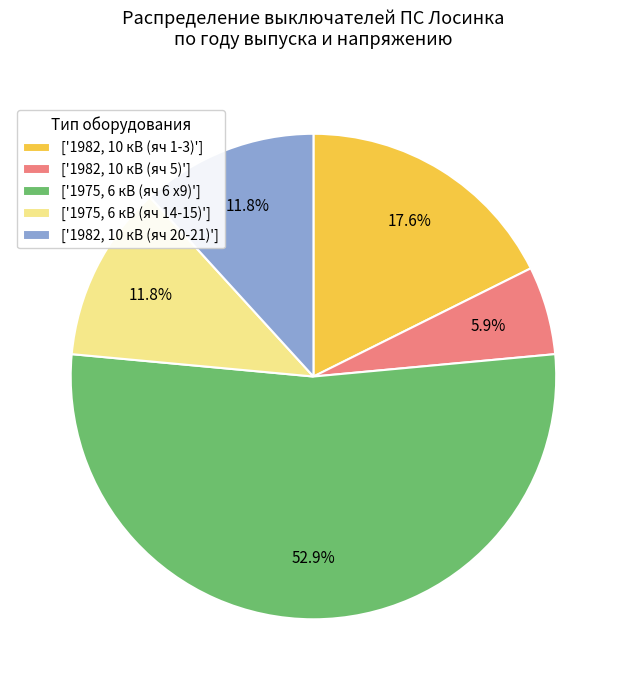

What is the smallest slice in the pie chart?

['1982, 10 кВ (яч 5)']